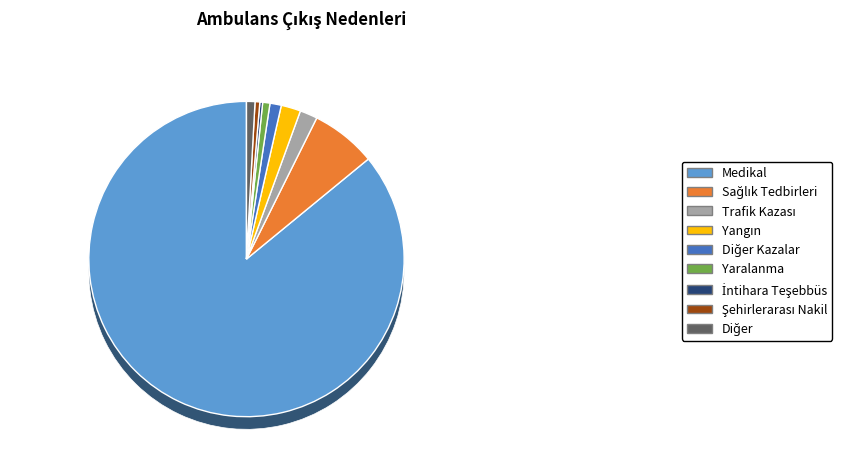

To the nearest percent, what percentage of the pie is Trafik Kazası?

2%